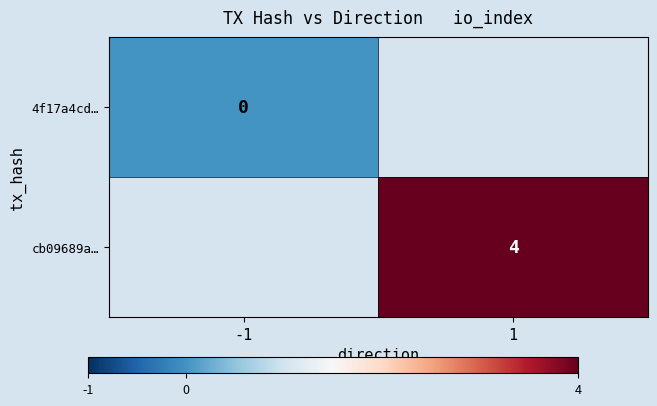

The value of cb09689a… at 1 is 7. True or false?

False